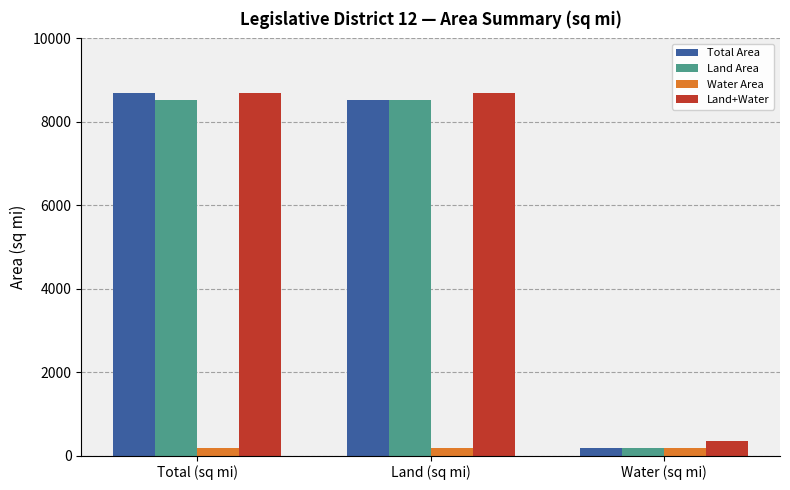

The value of Land+Water at Land (sq mi) is 8696.3. True or false?

True